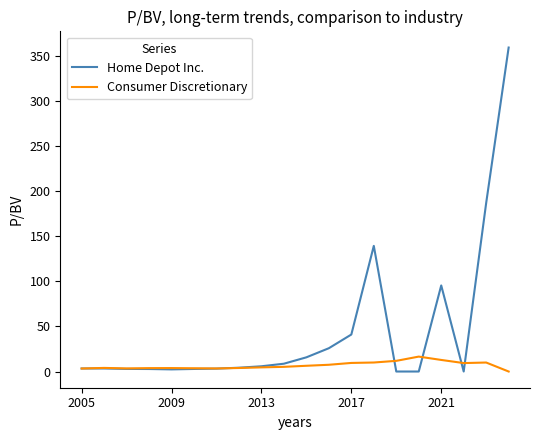

Rank the series by their average value, from highest to lowest.

Home Depot Inc., Consumer Discretionary